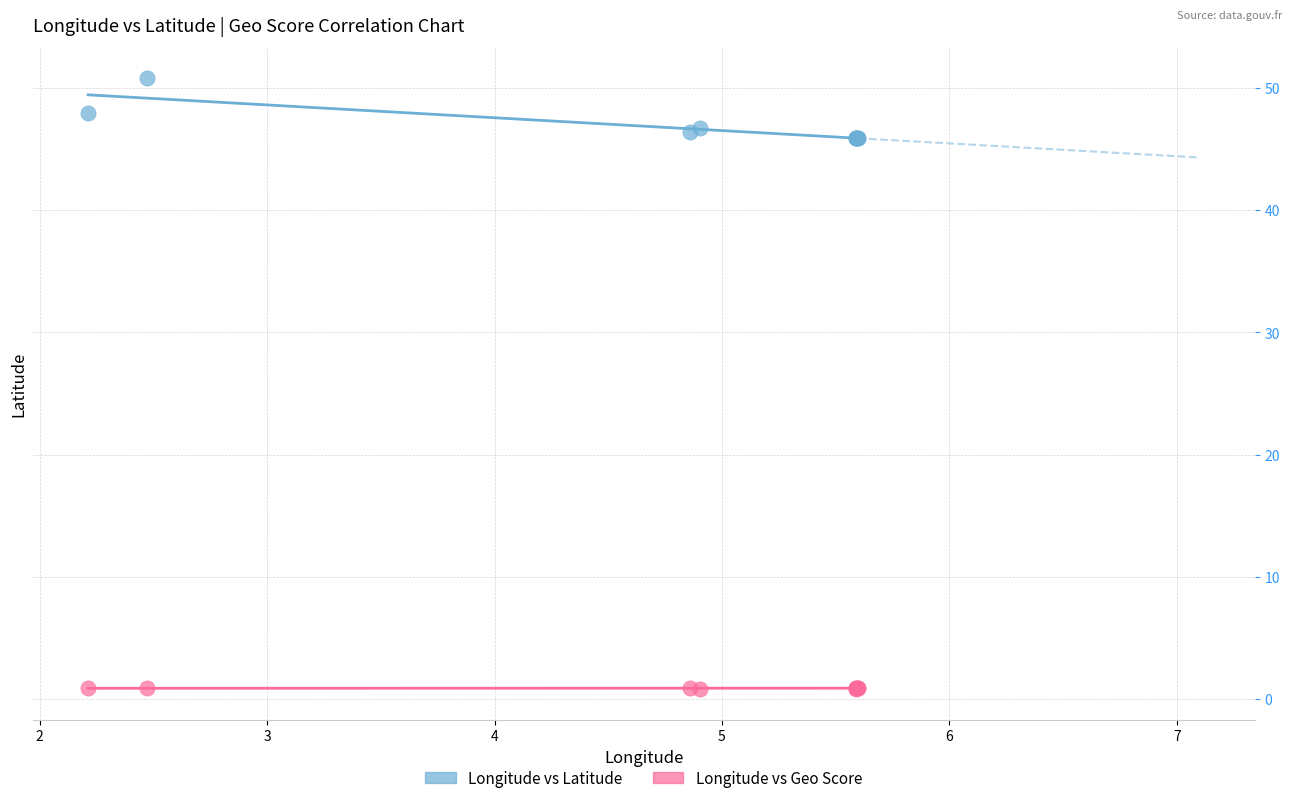

Which series contains the lowest Y value?

Longitude vs Geo Score